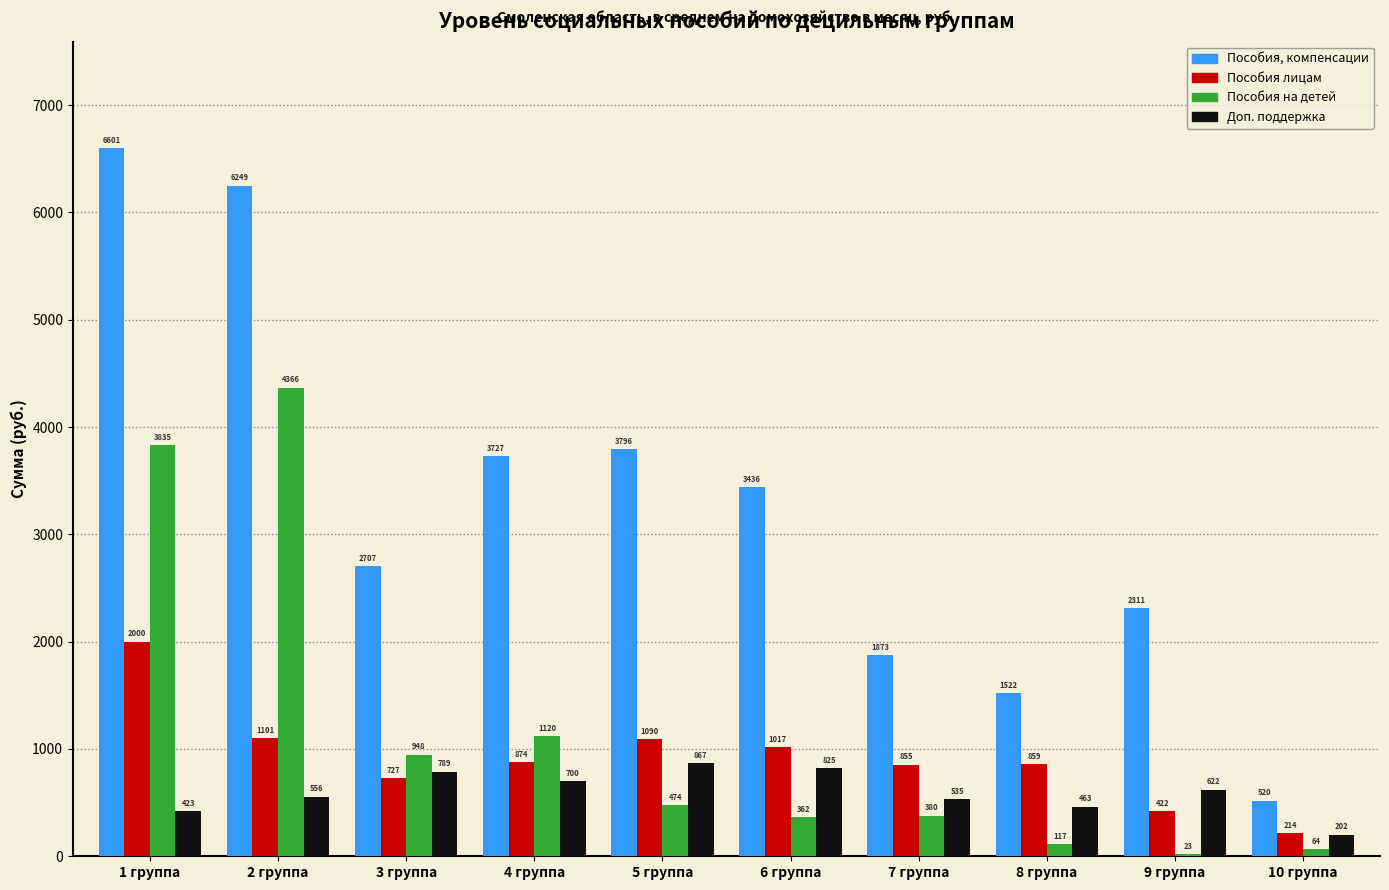

Which label corresponds to the largest value in the chart?

1 группа